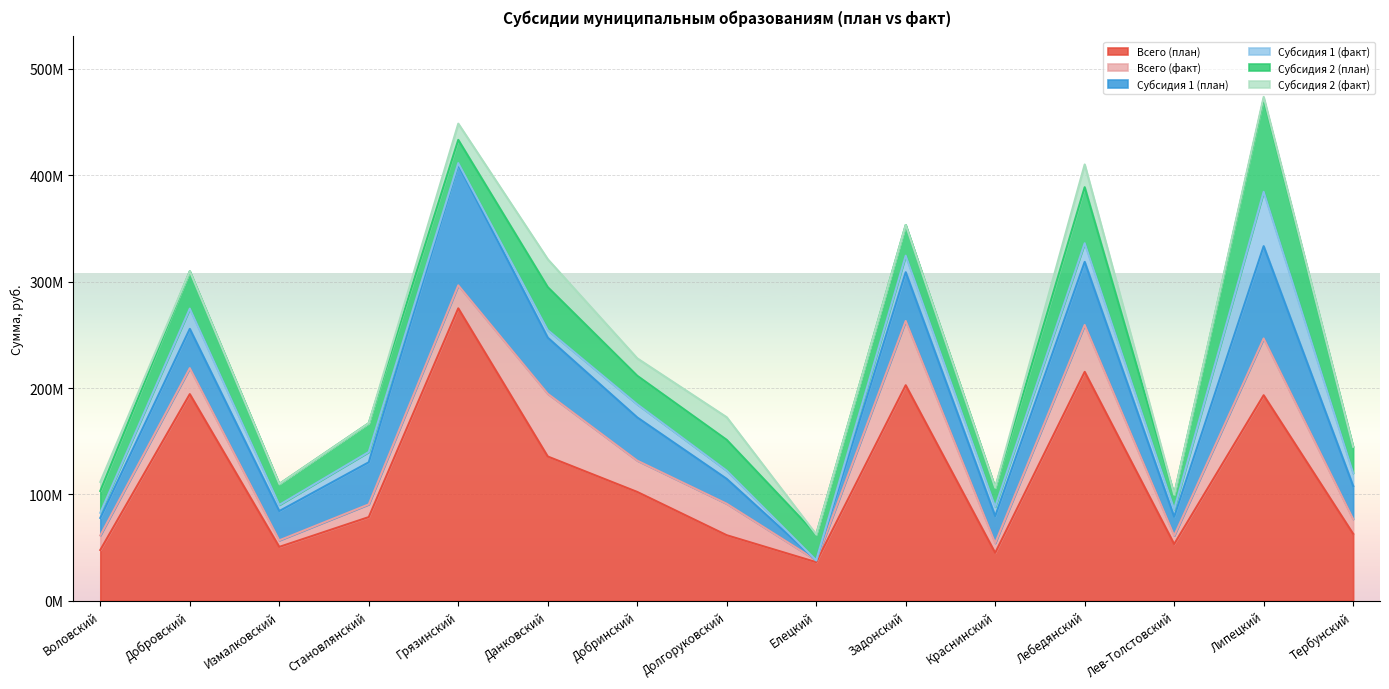

Which series has the largest total across all categories?

Всего (план)